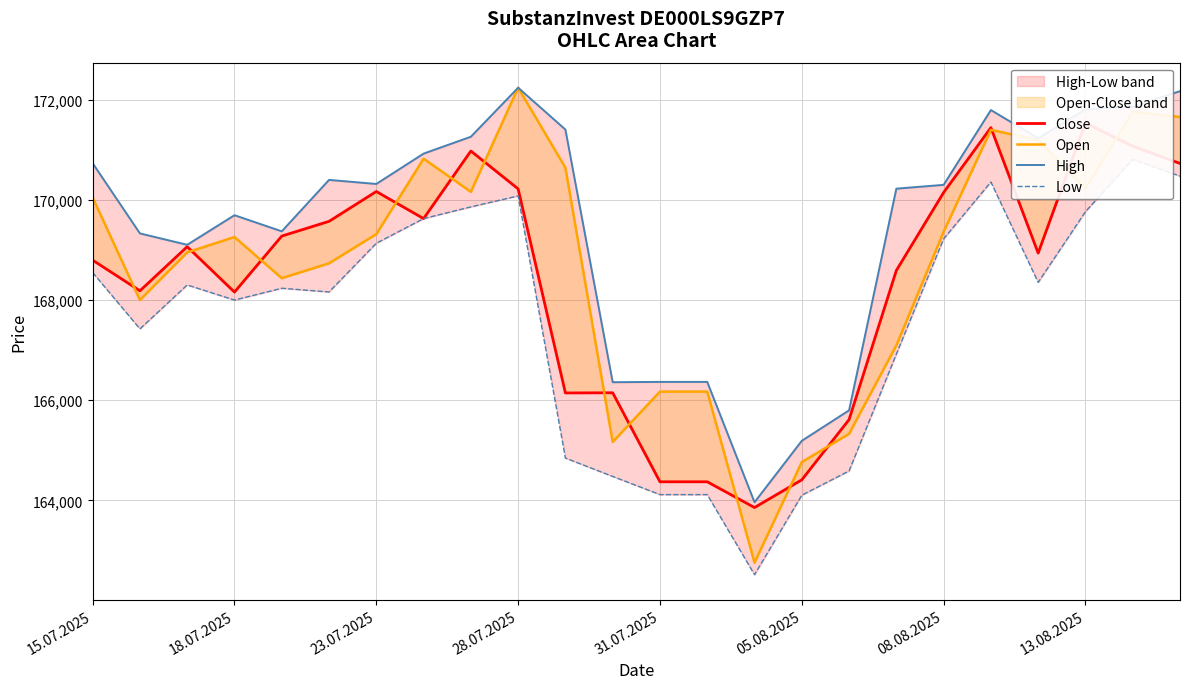

Reading right to left, transcribe all the data shown in this chart.

Close: 170730	171073	171538	168939	171445	170149	168592	165614	164411	163858	164372	164372	166150	166146	170221	170978	169628	170169	169573	169279	168160	169067	168186	168798
Open: 171656	171762	170224	171195	171400	169364	167095	165330	164766	162757	166173	166173	165167	170644	172242	170162	170824	169317	168735	168438	169260	168954	168002	170047
High: 172173	171866	171810	171232	171796	170302	170226	165799	165191	163964	166367	166367	166361	171406	172242	171263	170926	170320	170401	169374	169696	169105	169332	170734
Low: 170477	170813	169766	168355	170359	169224	166923	164589	164104	162517	164116	164116	164479	164846	170081	169862	169628	169136	168163	168237	168001	168303	167426	168551